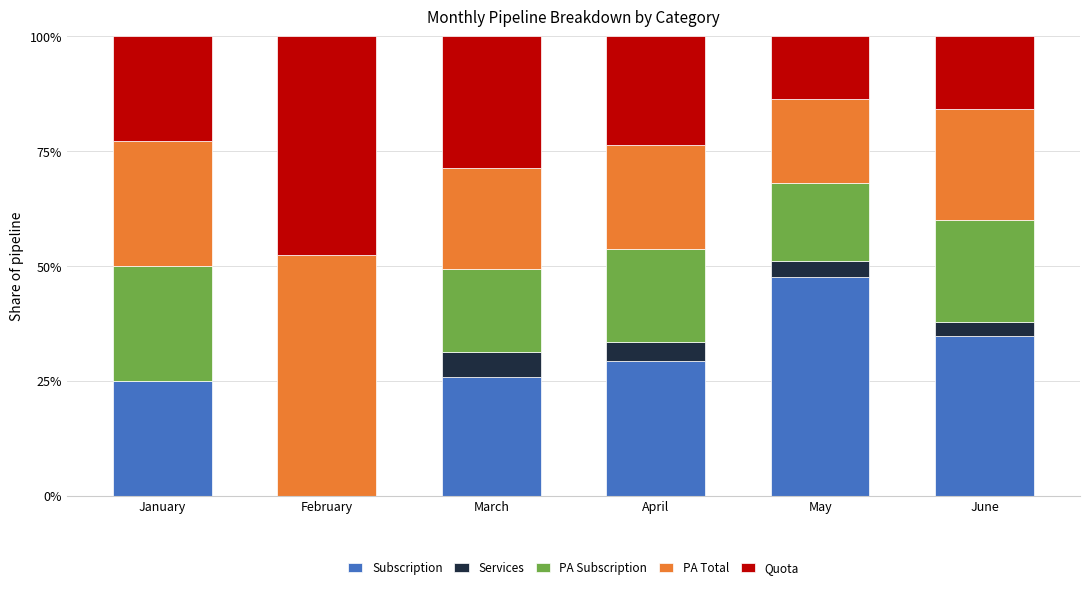

Reading left to right, transcribe the values for Subscription.

January=25.0	February=0.0	March=25.8	April=29.3	May=47.6	June=34.7